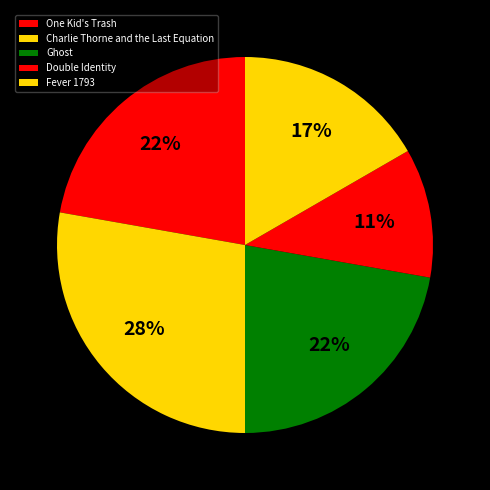

Rank the categories by value from lowest to highest.

Double Identity, Fever 1793, One Kid's Trash, Ghost, Charlie Thorne and the Last Equation